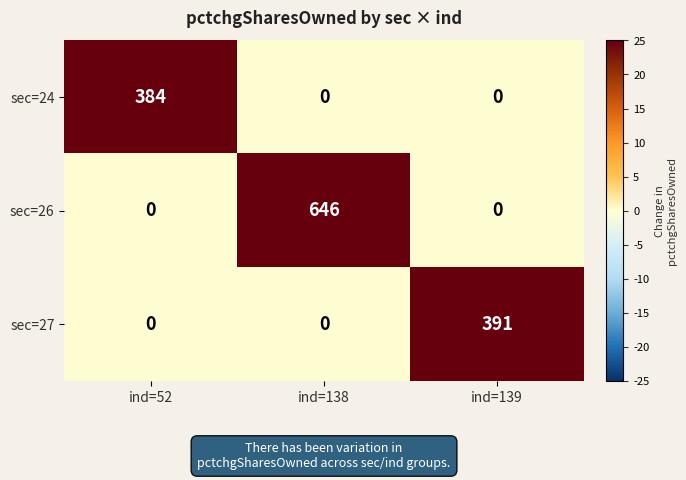

Count the sec=24 values in the range 0 to 384.

3